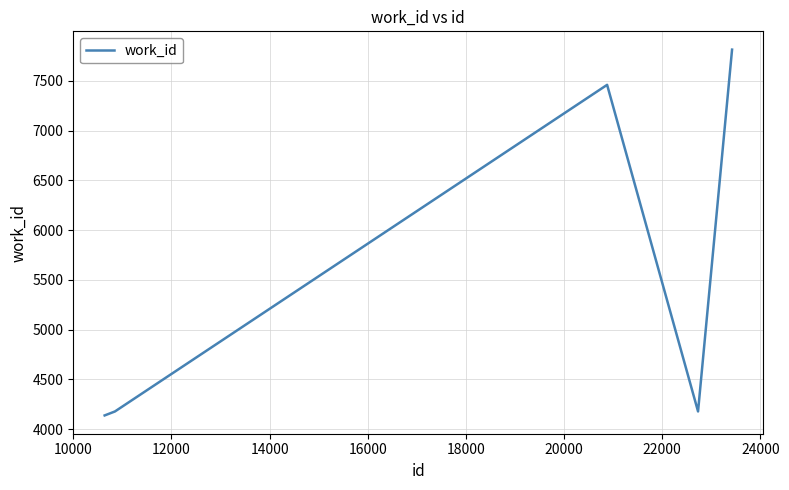

Count the number of data series in this chart.

1